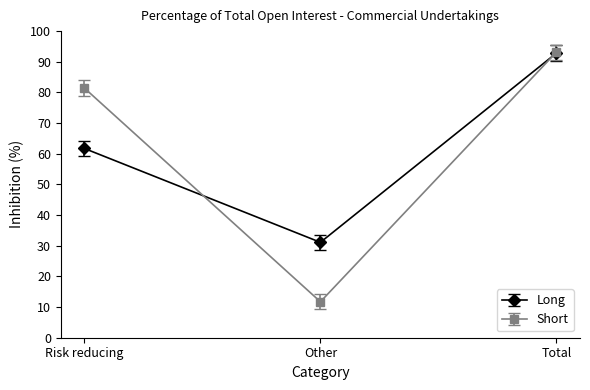

At which category is the sum across all series the highest?

Total